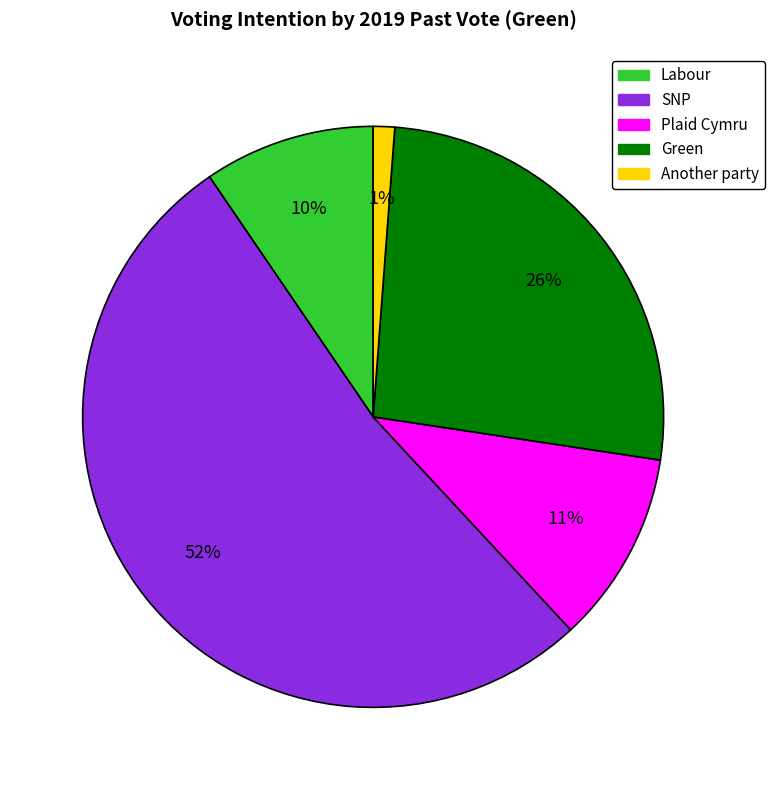

How many segments does this pie chart have?

5